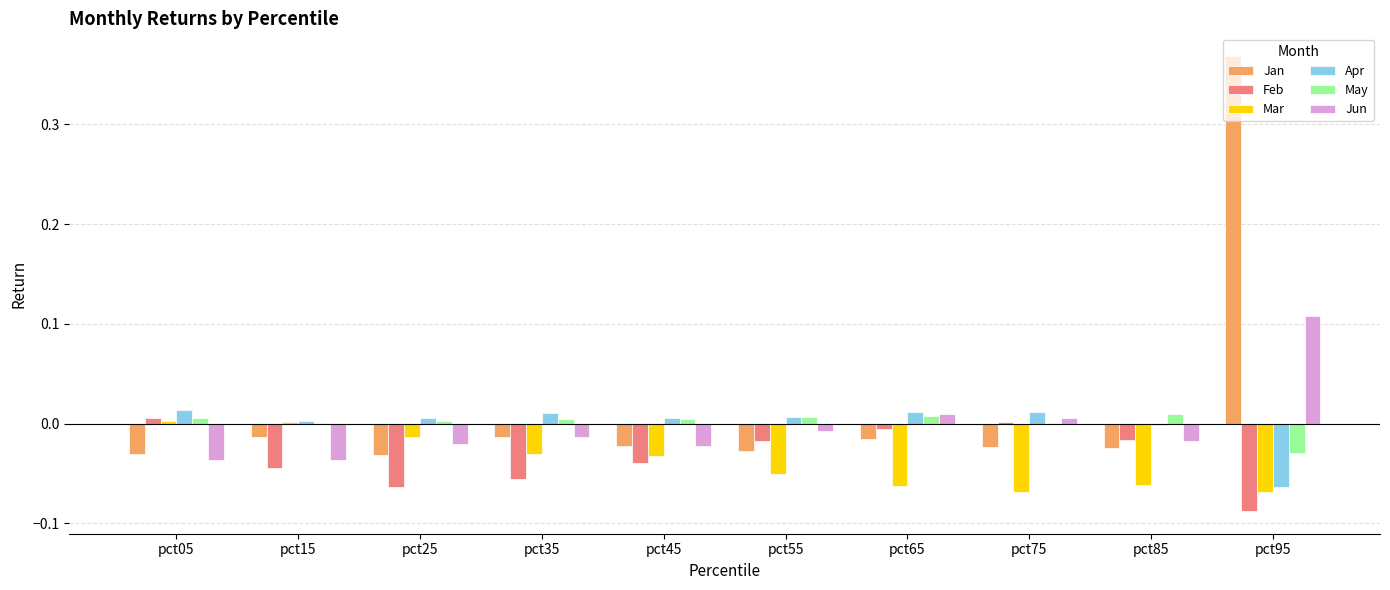

How many values in Jun are above zero?

3